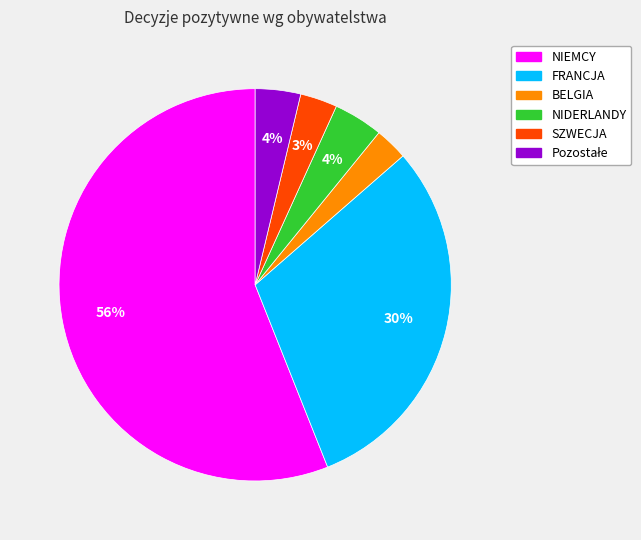

Count the number of slices in the pie.

6